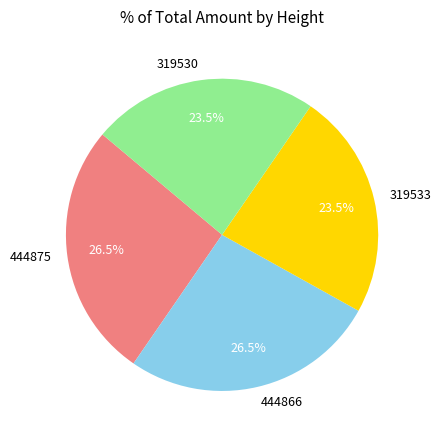

Is 319533 the majority of the pie?

No